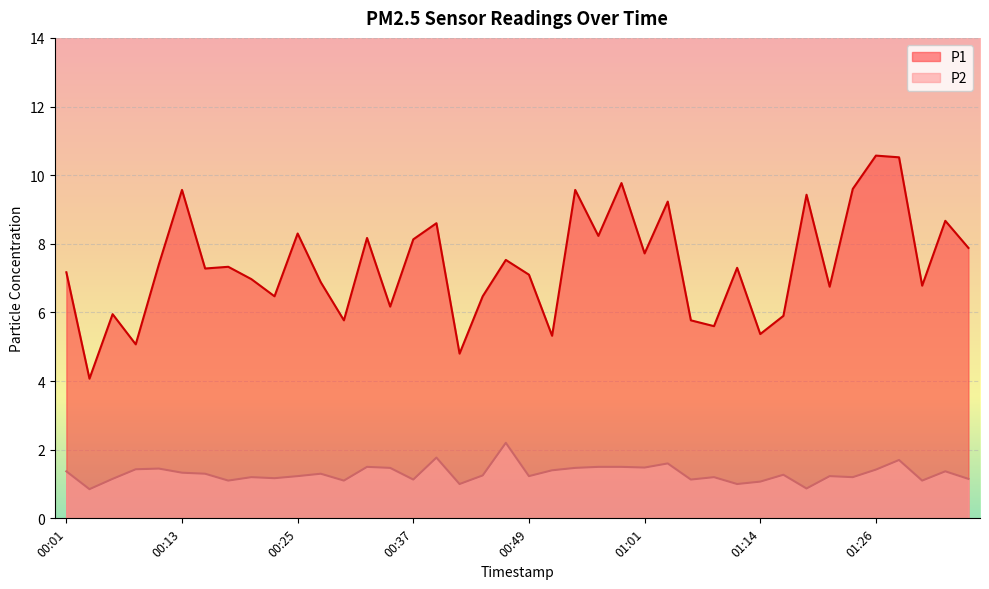

How many values in the P1 series exceed 7?

23